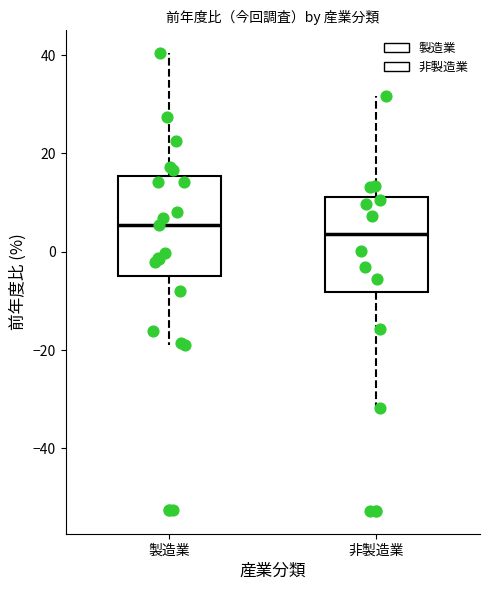

Reading left to right, transcribe this box plot: for each box, give where its median line is, the range the box spans, and where its two whiskers end, as read against the y-axis. The values are not printed on the chart, so give them approximately, as read against the axis.

製造業: median 6, box -4 to 16, whiskers -18 to 40
非製造業: median 4, box -8 to 12, whiskers -32 to 32